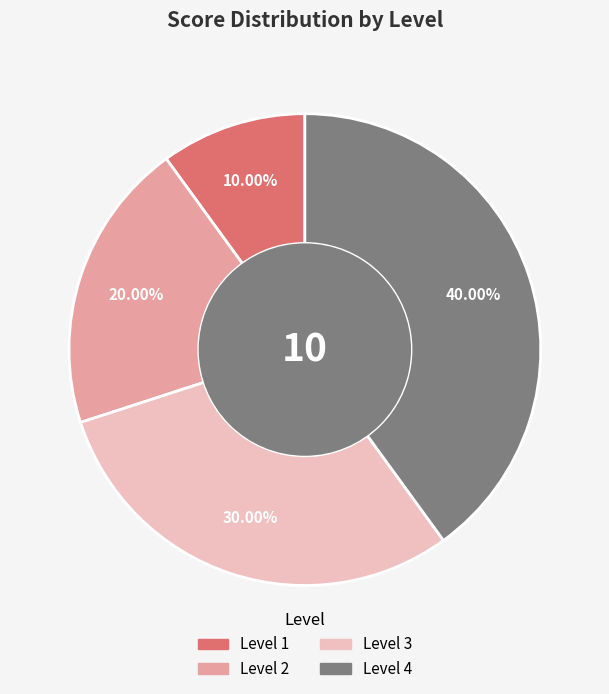

Is there any slice that represents more than half of the pie?

No